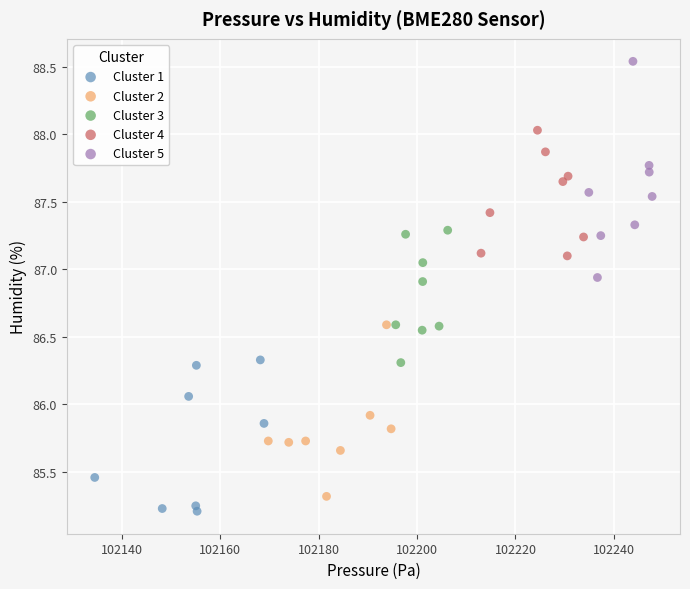

Which series contains the lowest Y value?

Cluster 1